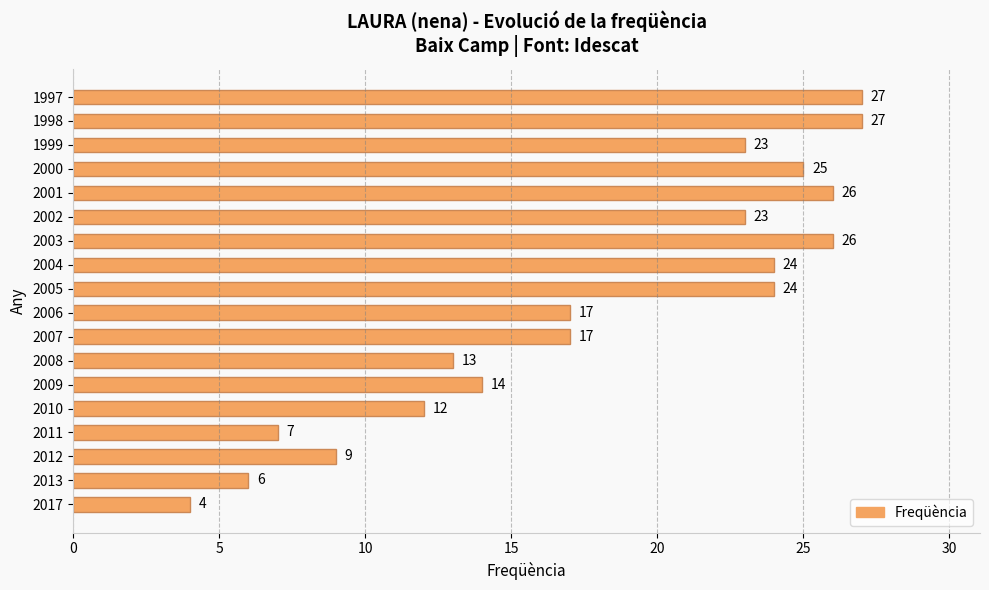

Are the bars horizontal?

Yes